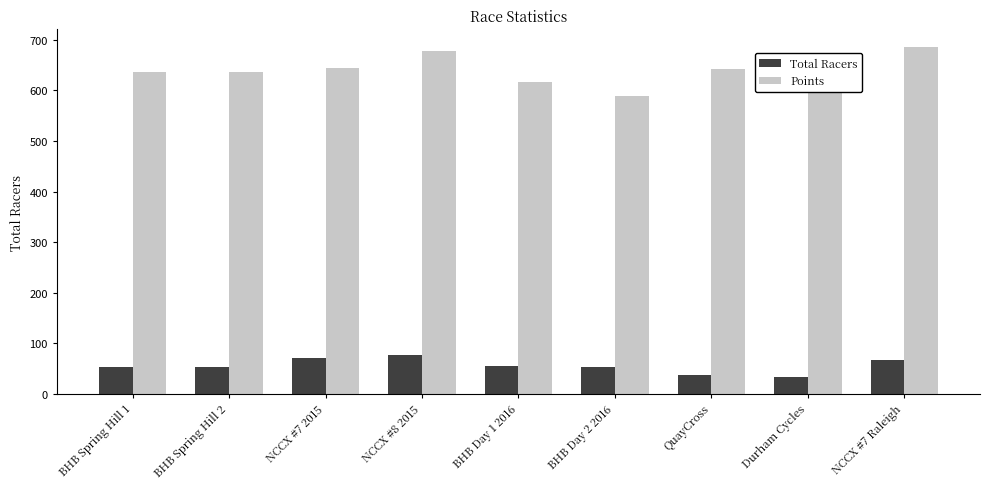

What is the difference between the highest and lowest values at BHB Spring Hill 1?

583.1